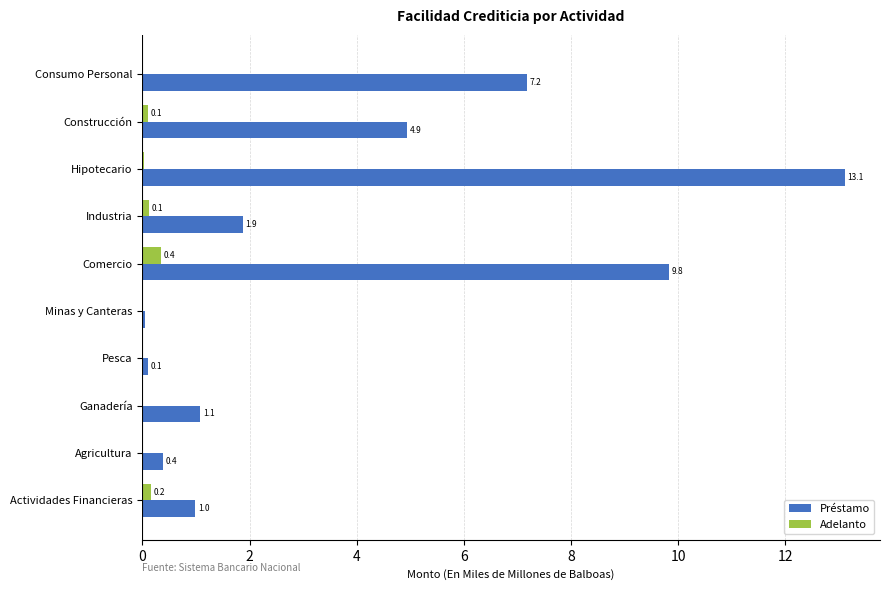

What is the greatest value displayed?

13.1